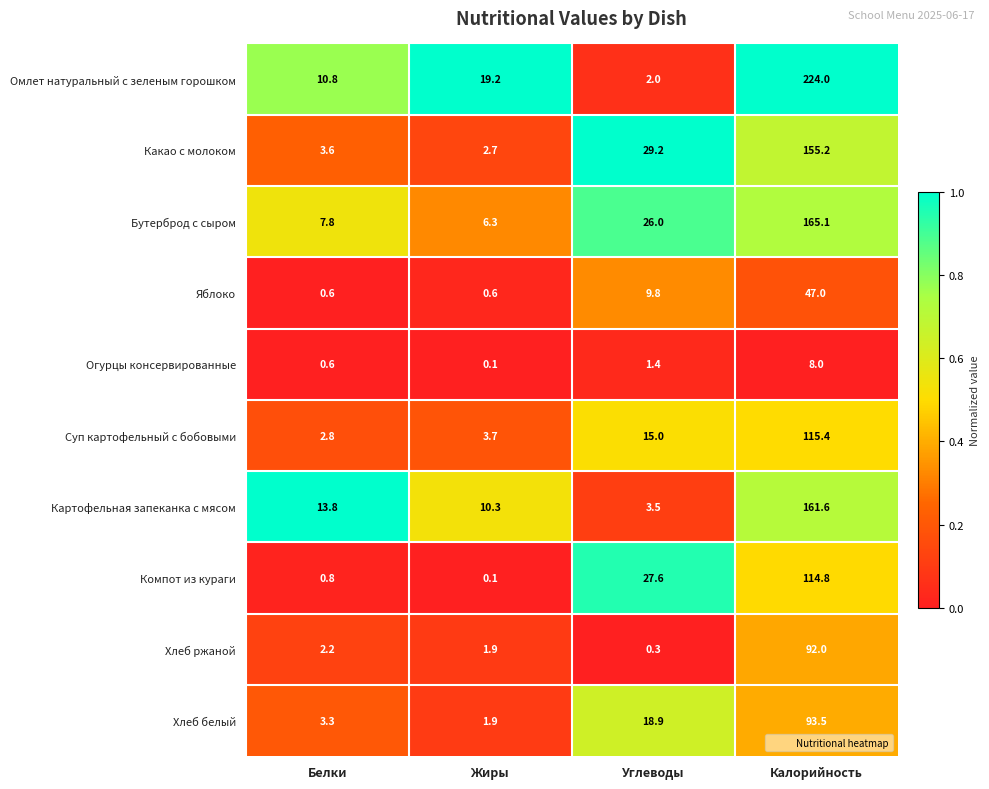

Which series has the widest spread of values?

Омлет натуральный с зеленым горошком